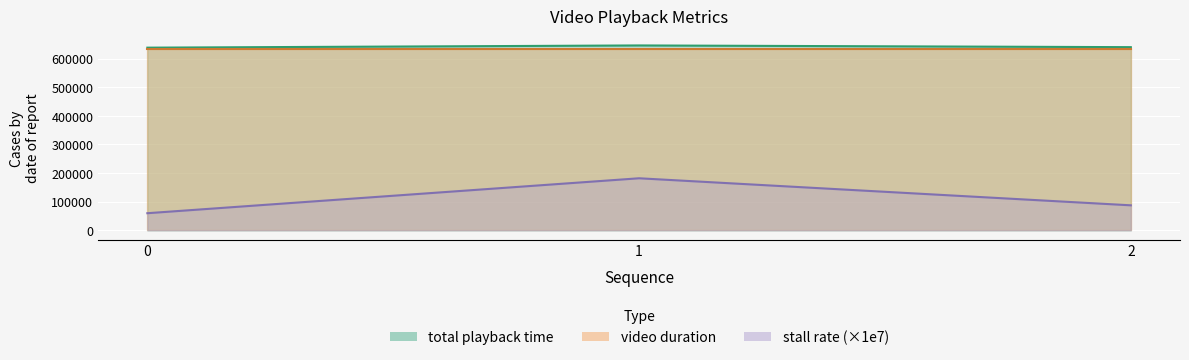

At which label does stall rate first exceed 640101?

1